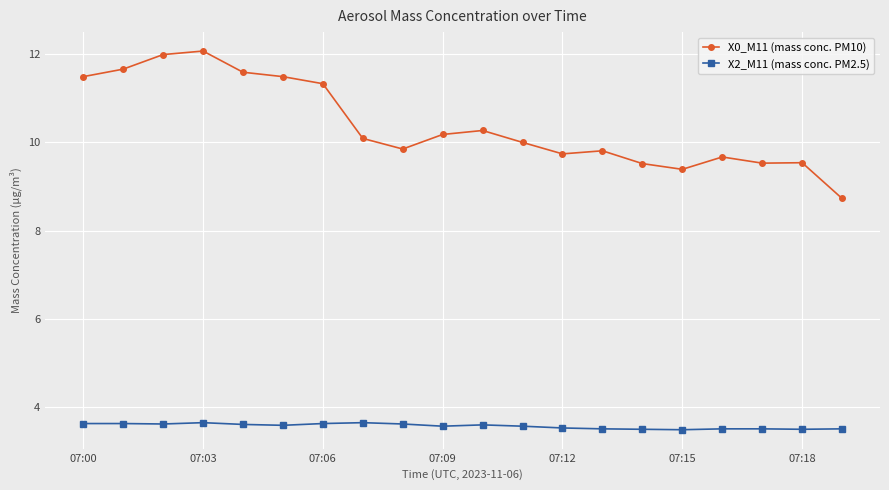

True or false: X0_M11 (mass conc. PM10) and X2_M11 (mass conc. PM2.5) cross at least once.

False